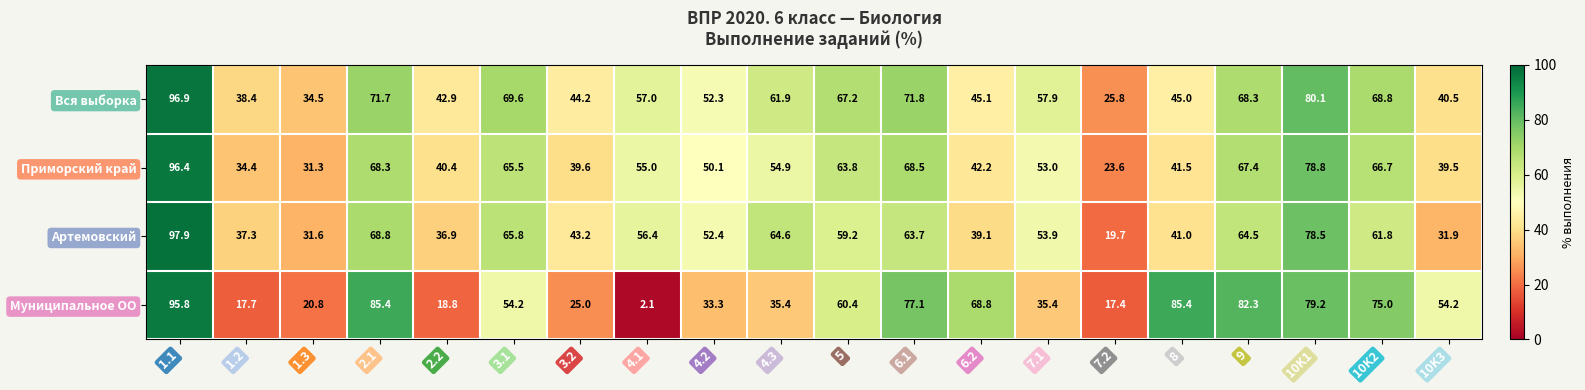

List the labels in order of Вся выборка value, smallest first.

7.2, 1.3, 1.2, 10K3, 2.2, 3.2, 8, 6.2, 4.2, 4.1, 7.1, 4.3, 5, 9, 10K2, 3.1, 2.1, 6.1, 10K1, 1.1